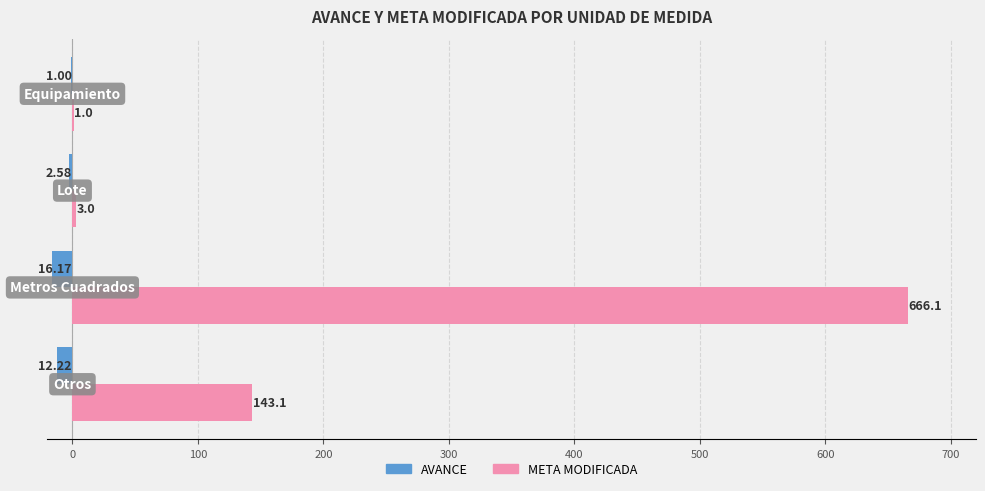

What are all the series names shown in the legend?

AVANCE, META MODIFICADA